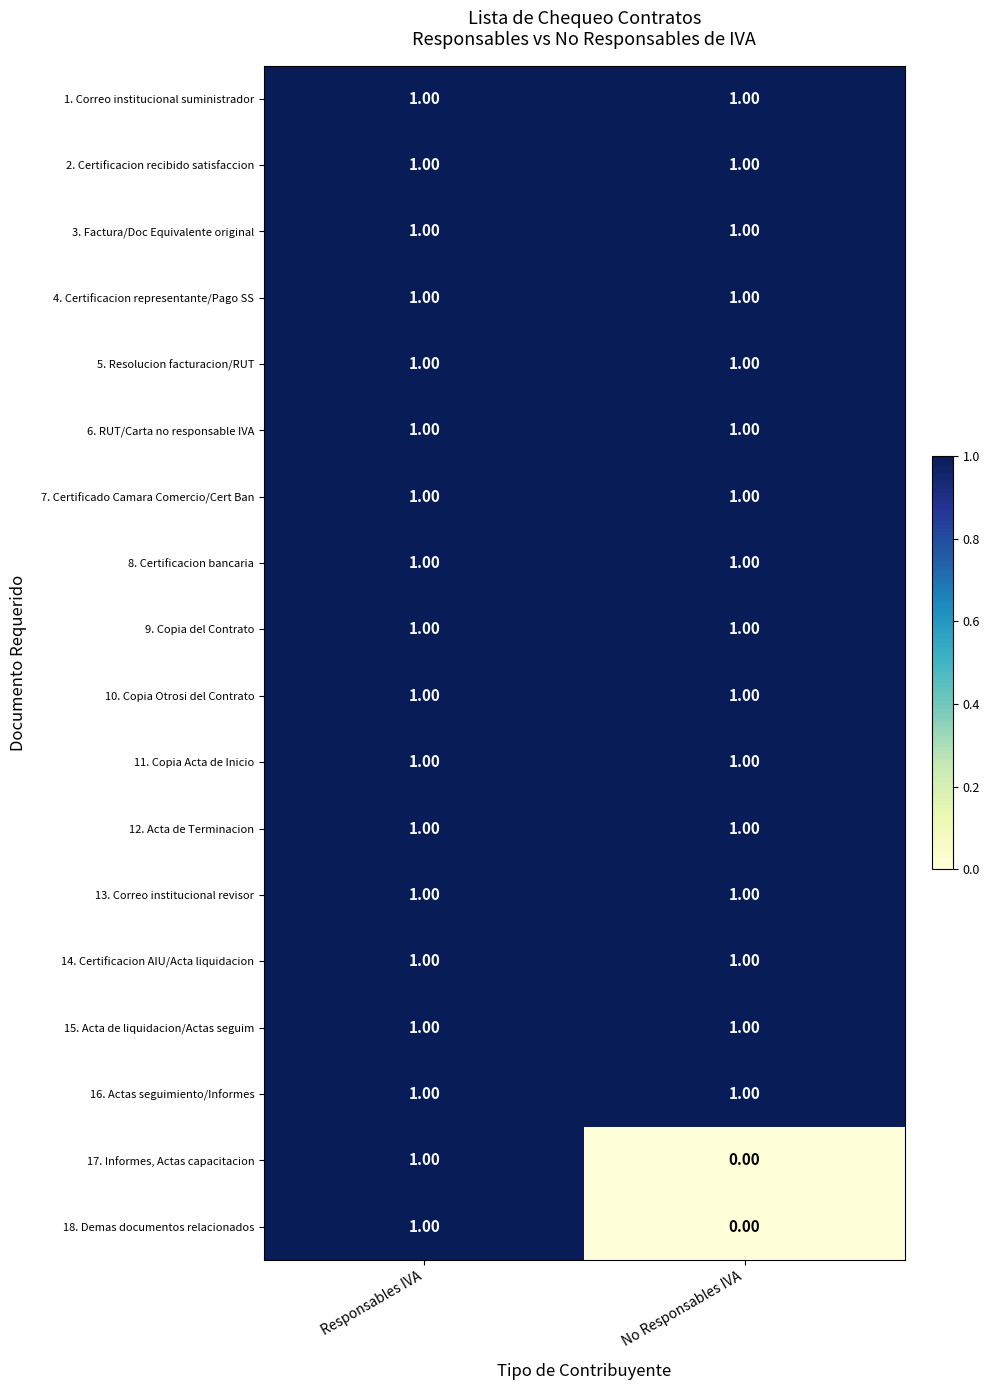

How many categories are shown in the chart?

2